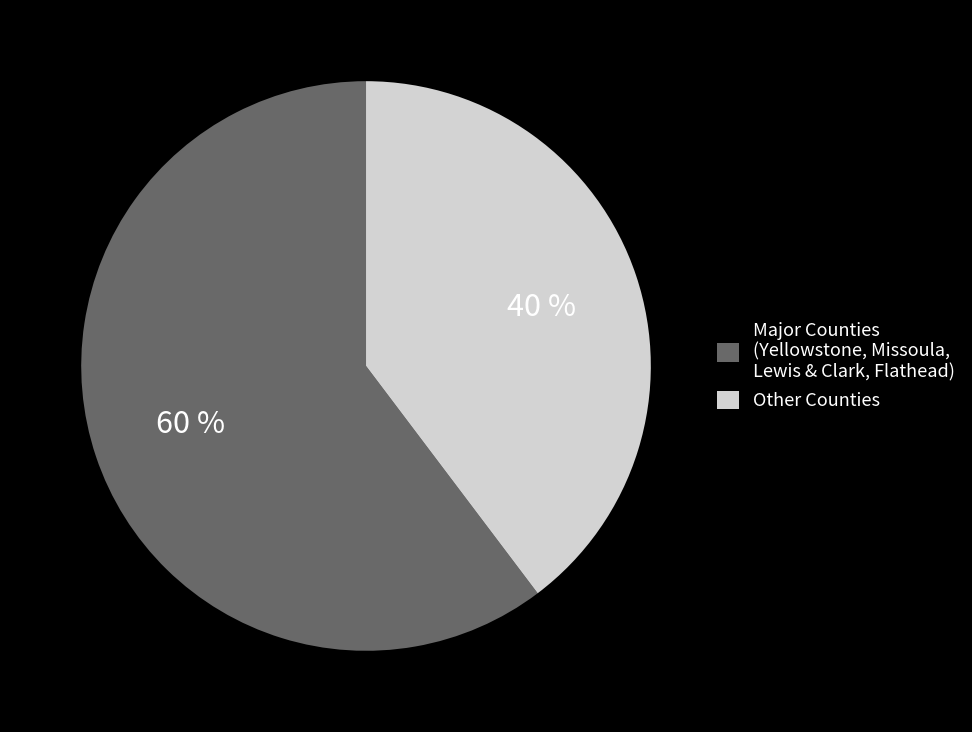

What is the smallest slice in the pie chart?

Other Counties